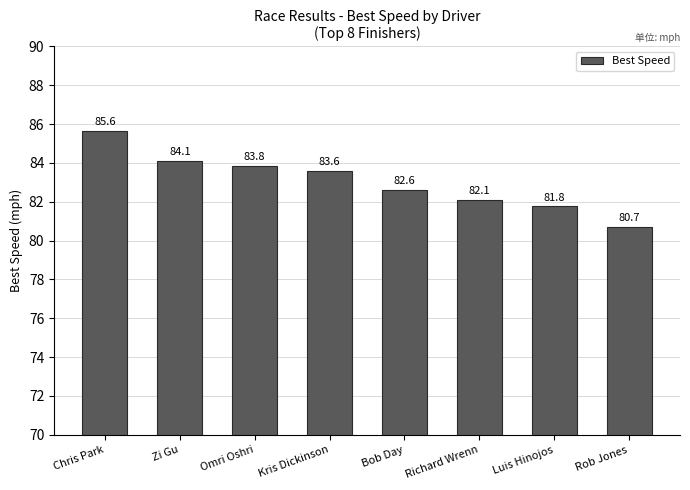

Which has a higher value, Rob Jones or Zi Gu?

Zi Gu